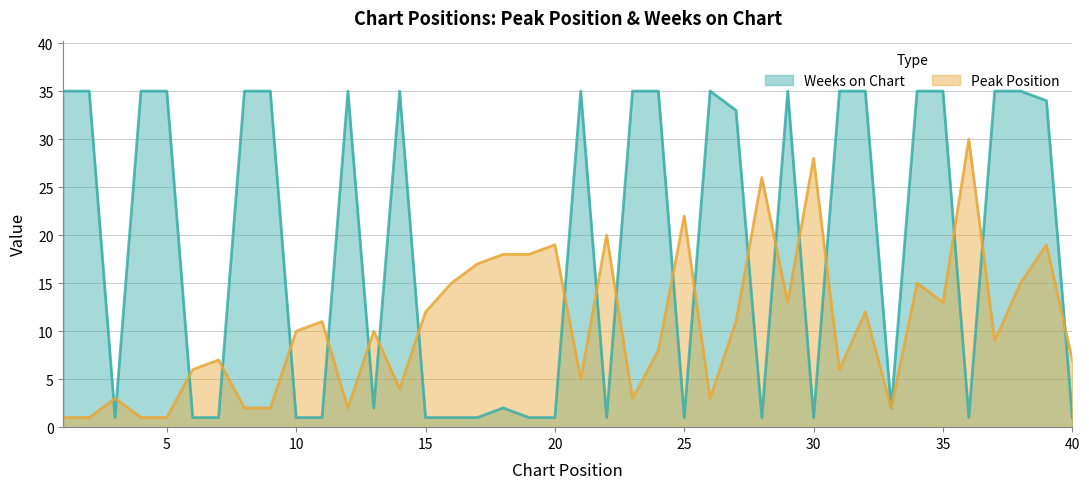

How many categories are shown in the chart?

40